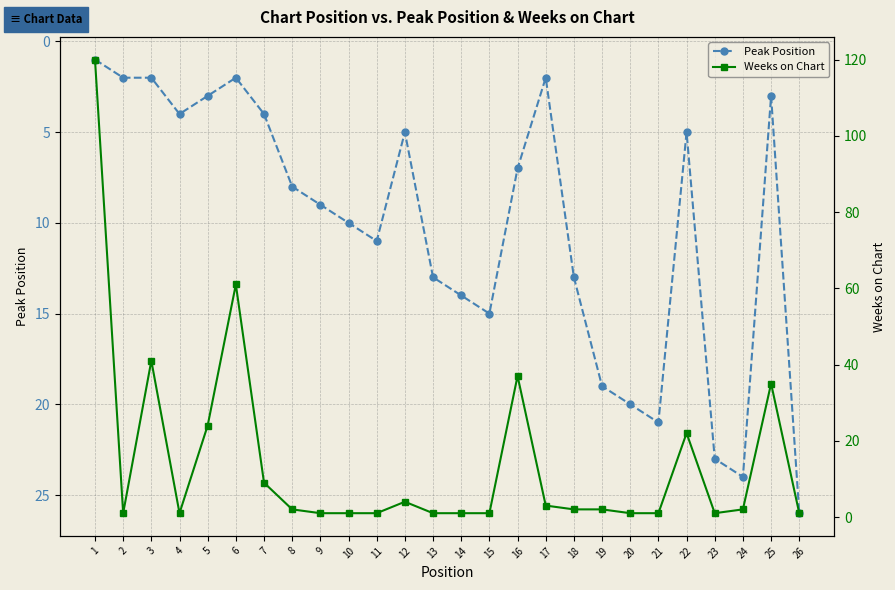

Is the value of Peak Position at 9 greater than the value of Weeks on Chart at 21?

Yes